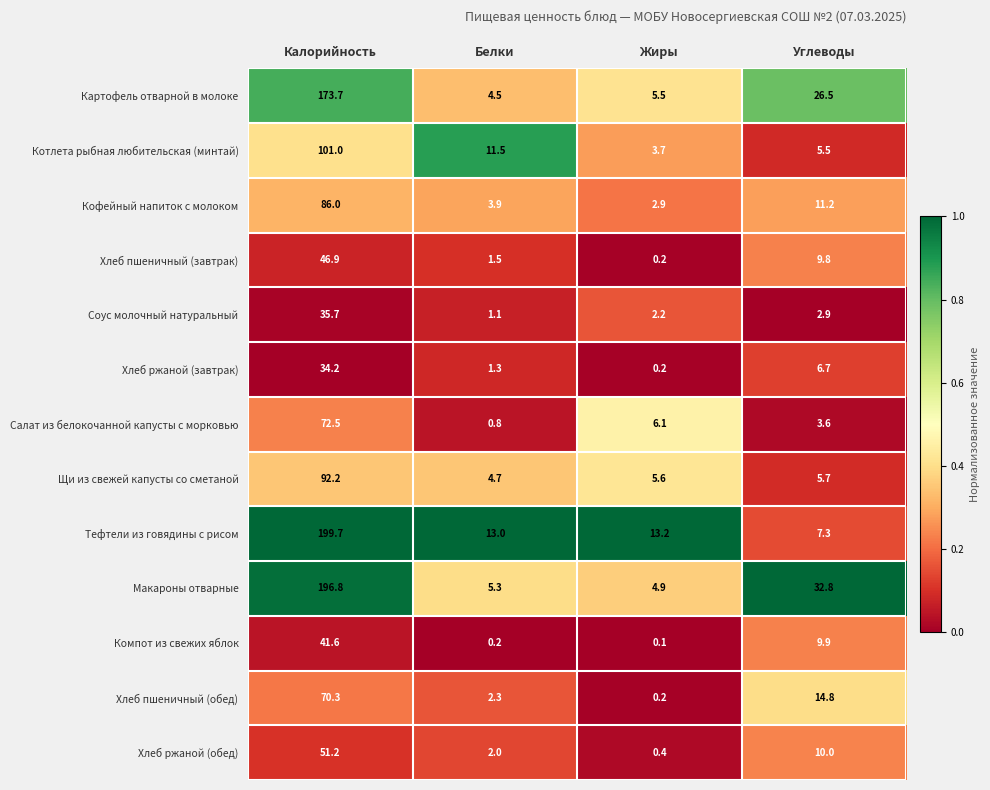

What is the sum of all Макароны отварные values?

239.8